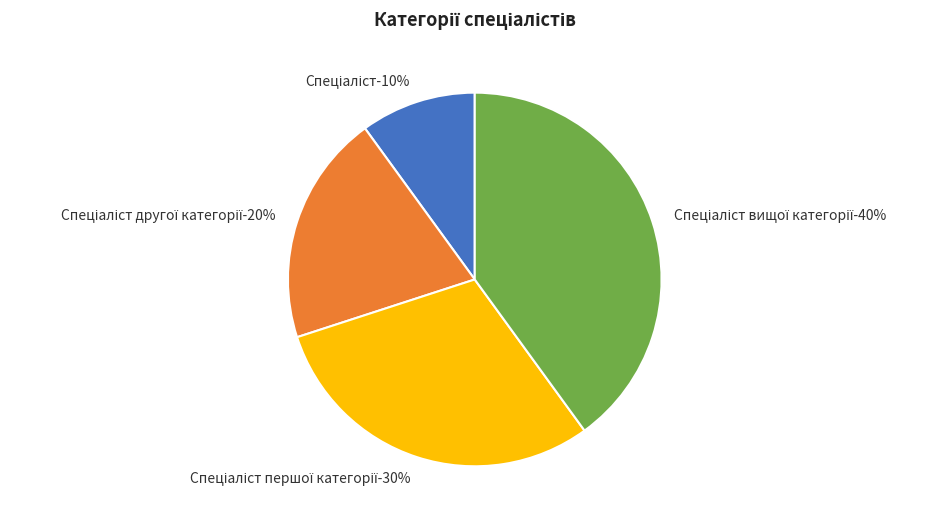

What is the ratio of the value at Спеціаліст вищої категорії to the value at Спеціаліст першої категорії?

1.3